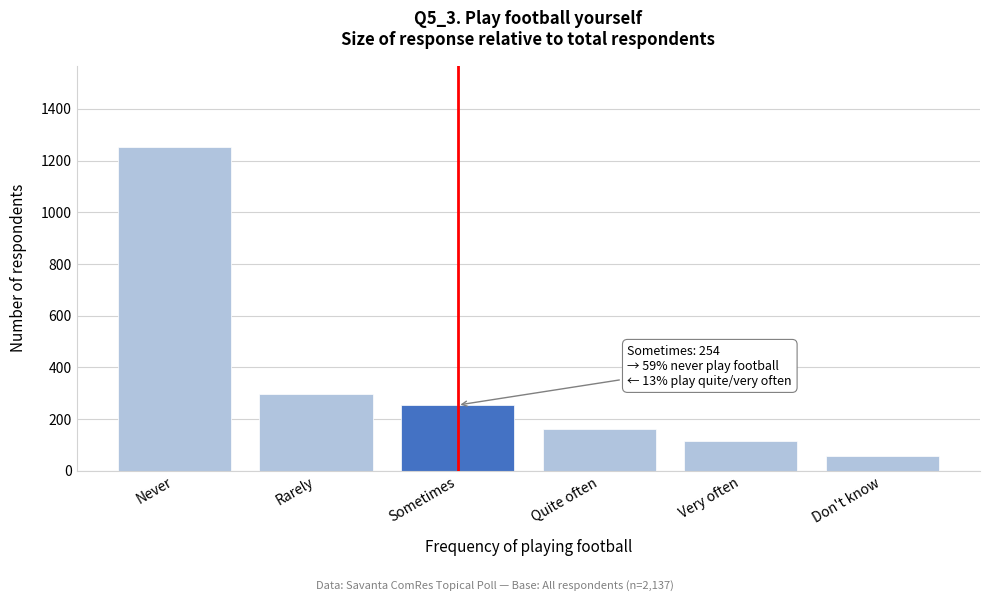

Reading left to right, transcribe all the data shown in this chart.

1254	296	254	160	116	57